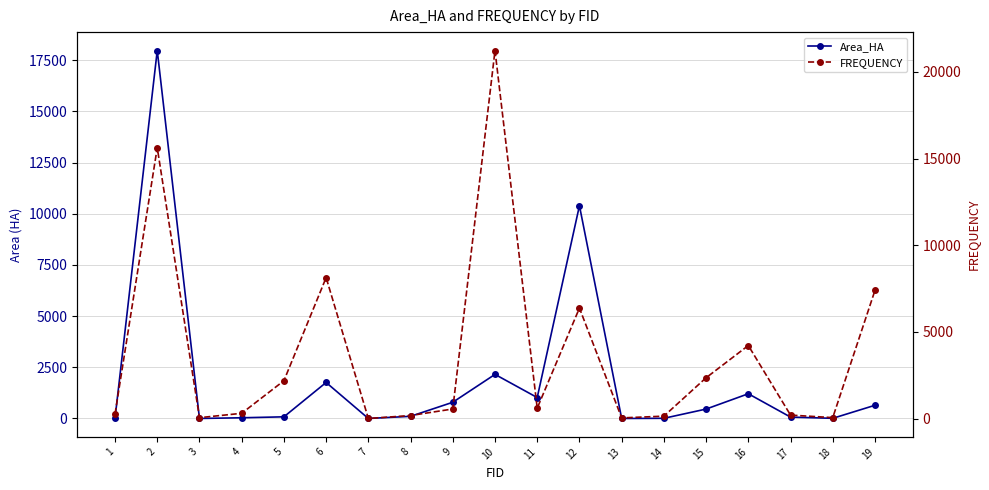

Is the value of Area_HA at 12 greater than the value of FREQUENCY at 19?

Yes